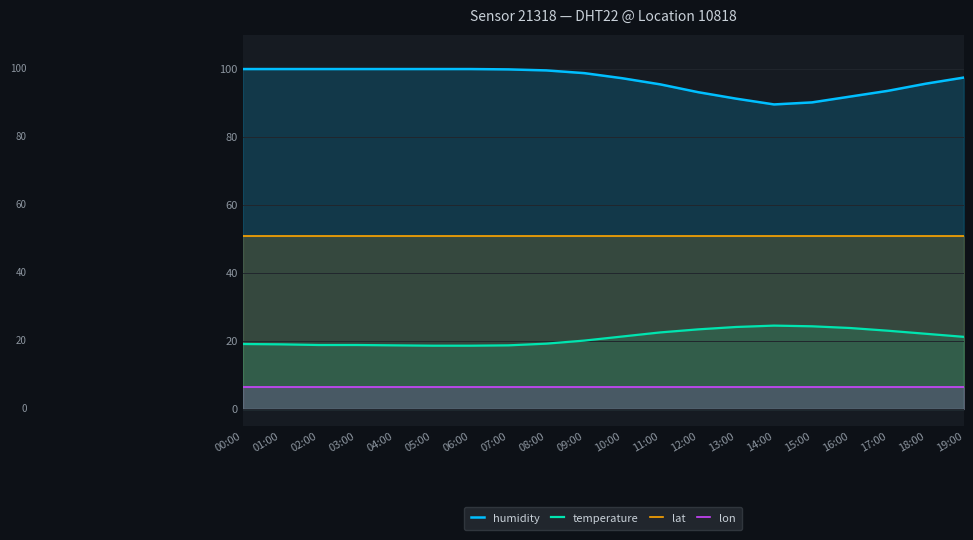

Rank the series by their maximum value, from lowest to highest.

lon, temperature, lat, humidity